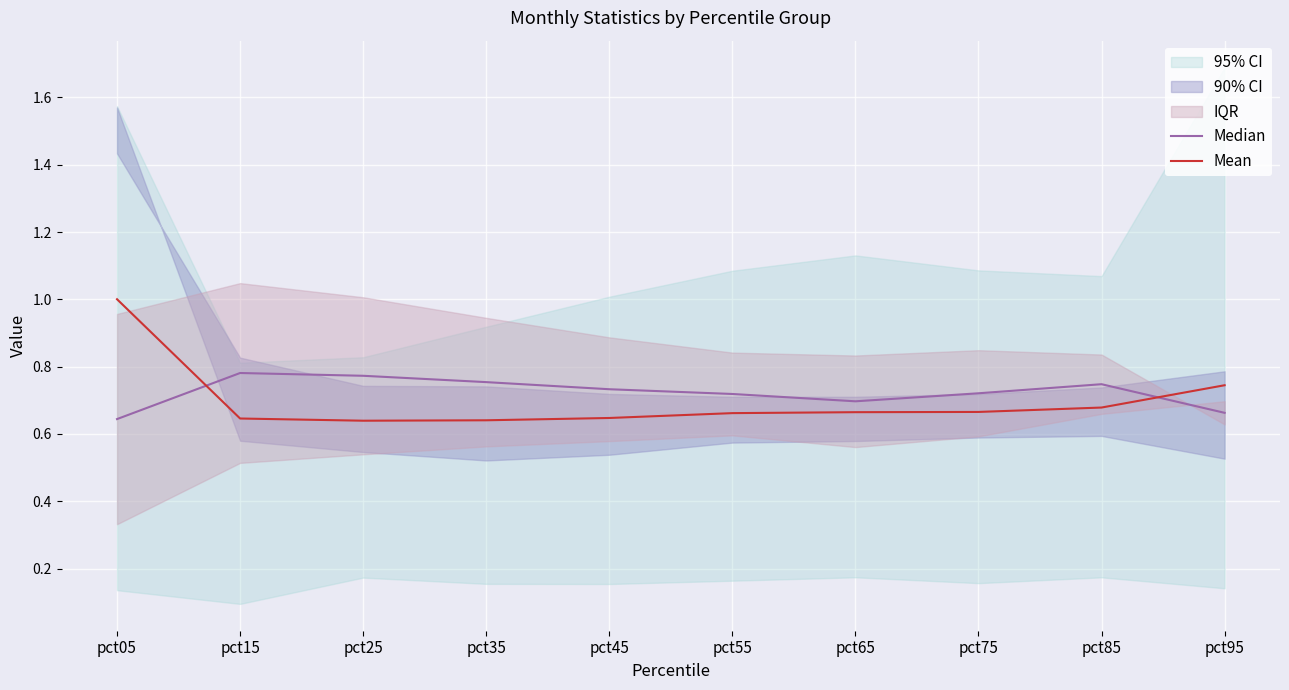

Reading left to right, list all the values displayed in this chart.

Median: 0.6	0.8	0.8	0.8	0.7	0.7	0.7	0.7	0.7	0.7
Mean: 1.0	0.6	0.6	0.6	0.6	0.7	0.7	0.7	0.7	0.7